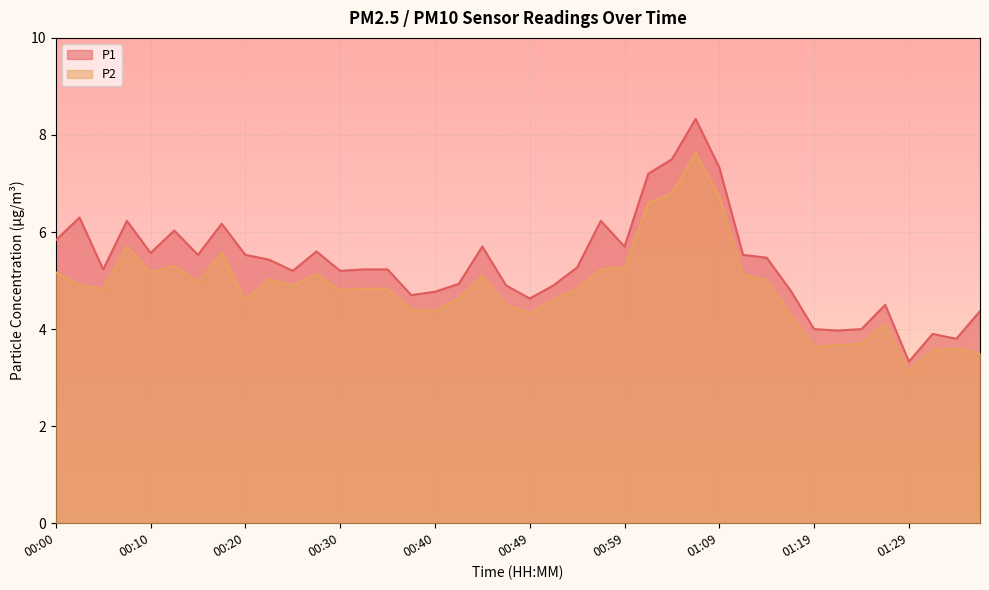

Where is the first local maximum for P2?

00:08